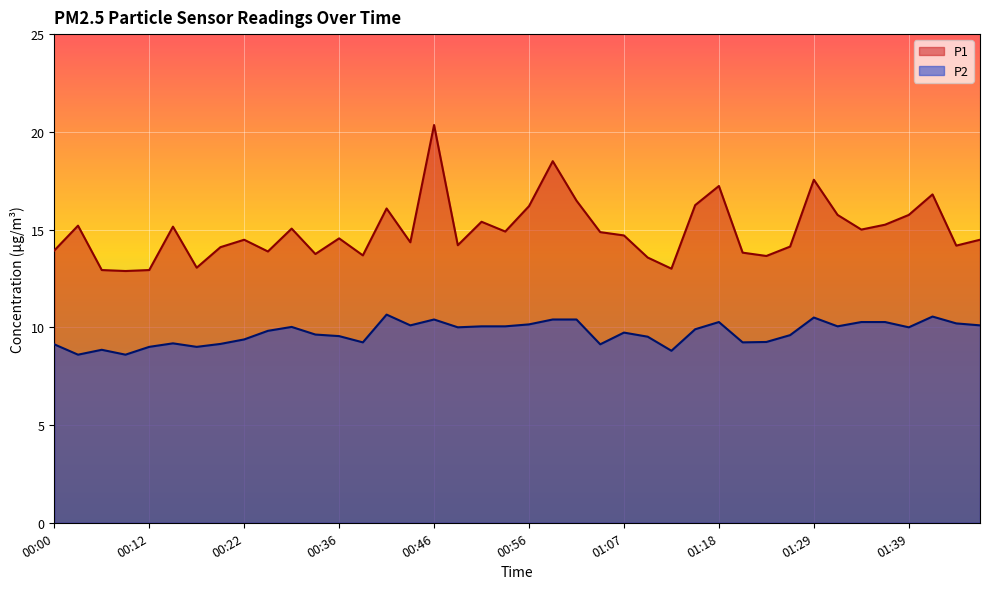

What position from the left is 01:01?

23